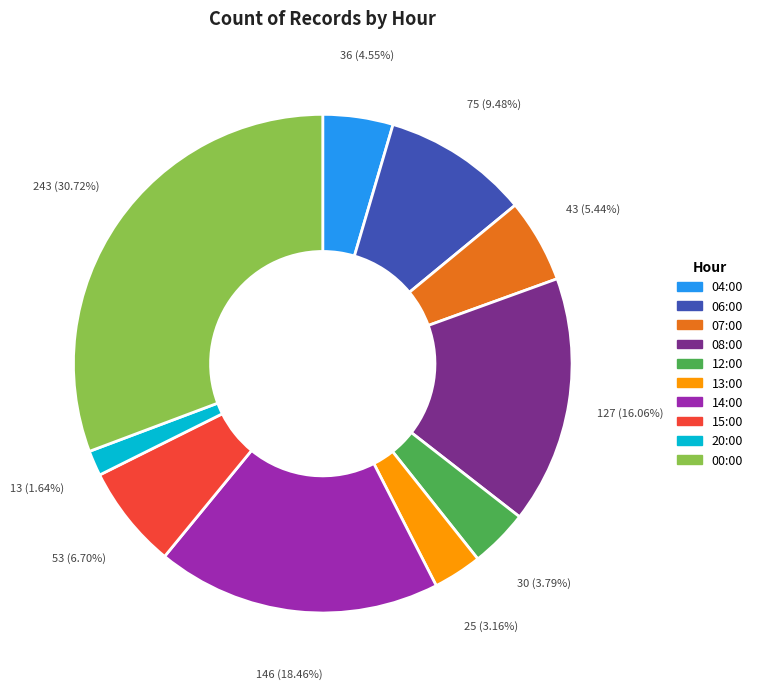

Does 20:00 represent more than half of the total?

No